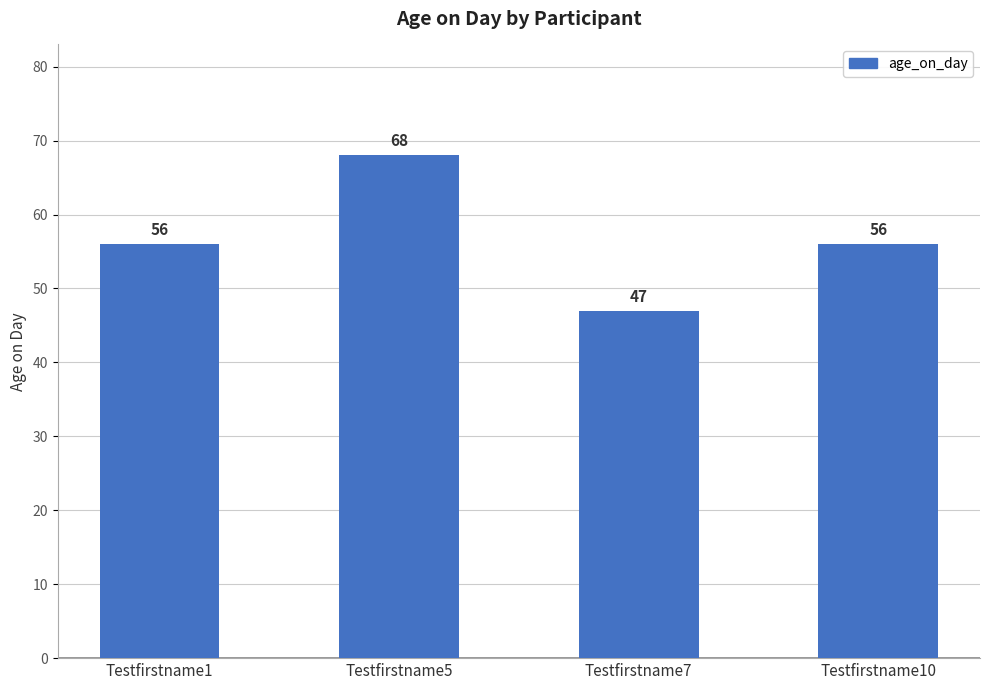

Reading left to right, what are all the values shown in this chart?

Testfirstname1=56	Testfirstname5=68	Testfirstname7=47	Testfirstname10=56